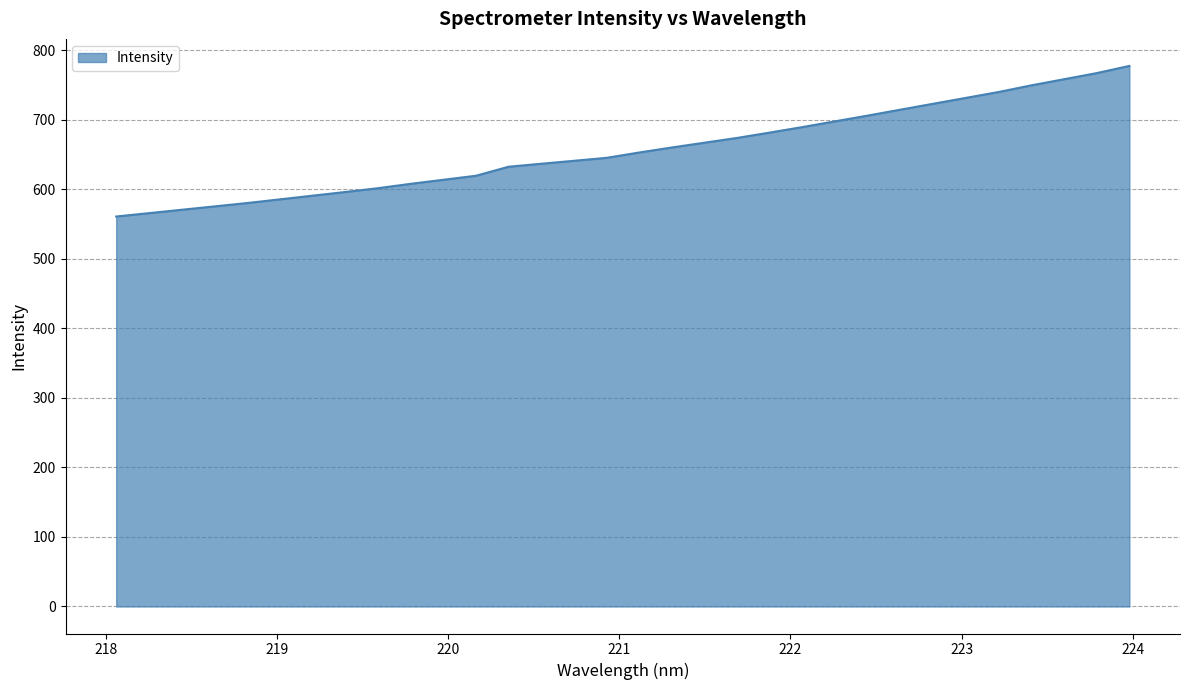

What is the sum of all values?

13378.0